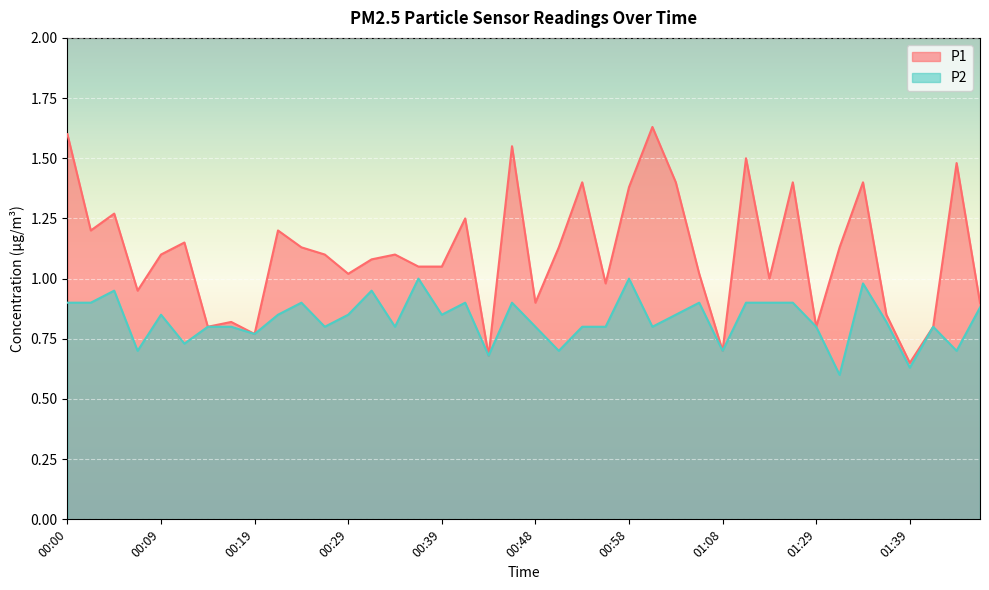

Reading left to right, list all the values displayed in this chart.

P1: 1.6	1.2	1.3	0.9	1.1	1.1	0.8	0.8	0.8	1.2	1.1	1.1	1.0	1.1	1.1	1.1	1.1	1.2	0.7	1.6	0.9	1.1	1.4	1.0	1.4	1.6	1.4	1.0	0.7	1.5	1.0	1.4	0.8	1.1	1.4	0.8	0.7	0.8	1.5	0.9
P2: 0.9	0.9	0.9	0.7	0.8	0.7	0.8	0.8	0.8	0.8	0.9	0.8	0.8	0.9	0.8	1.0	0.8	0.9	0.7	0.9	0.8	0.7	0.8	0.8	1.0	0.8	0.8	0.9	0.7	0.9	0.9	0.9	0.8	0.6	1.0	0.8	0.6	0.8	0.7	0.9